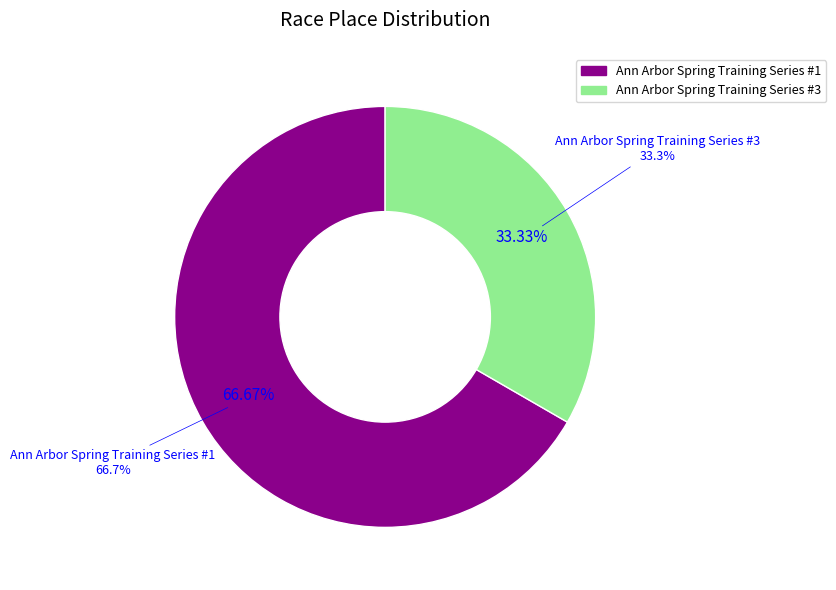

Which has a higher value, Ann Arbor Spring Training Series #3 or Ann Arbor Spring Training Series #1?

Ann Arbor Spring Training Series #1